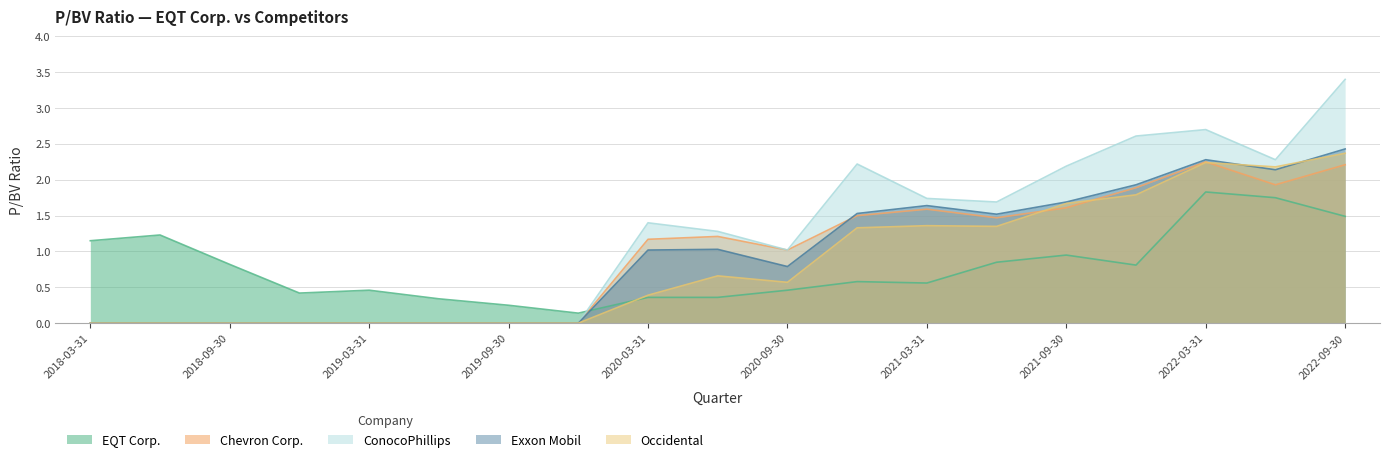

At which label is Occidental closest to 1?

2020-12-31